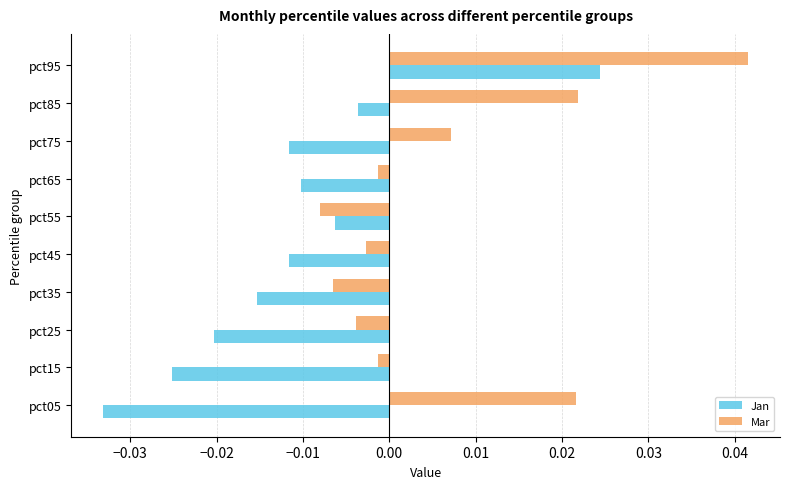

At which label does Jan reach its peak?

pct95